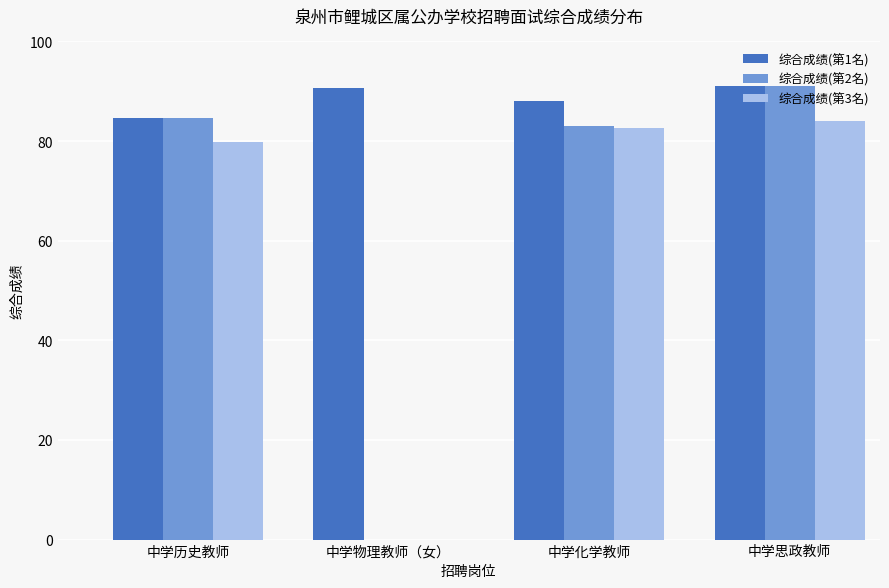

At which category is the sum across all series the highest?

中学思政教师